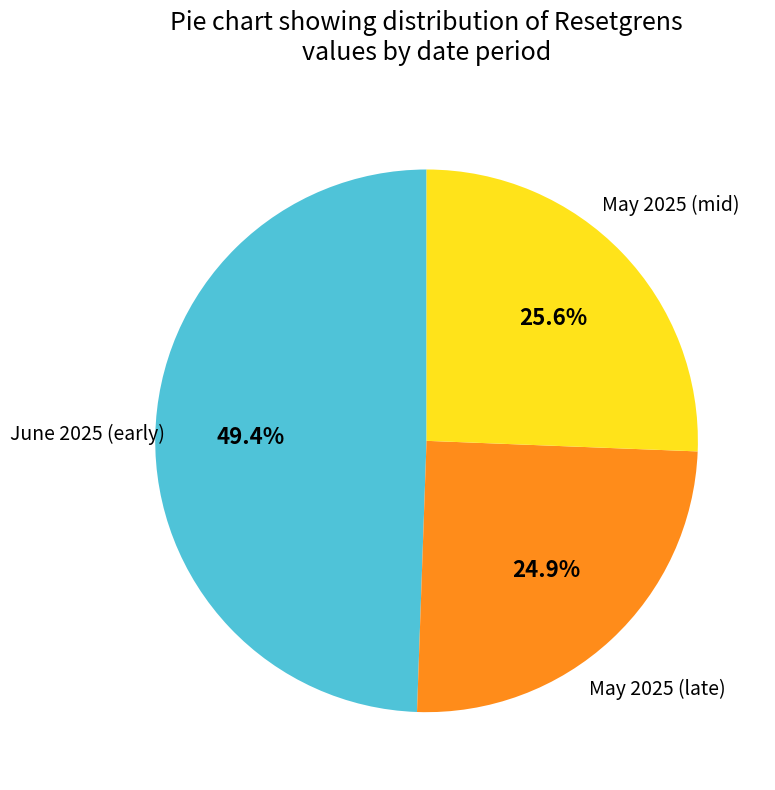

Is there a majority slice in this chart?

No